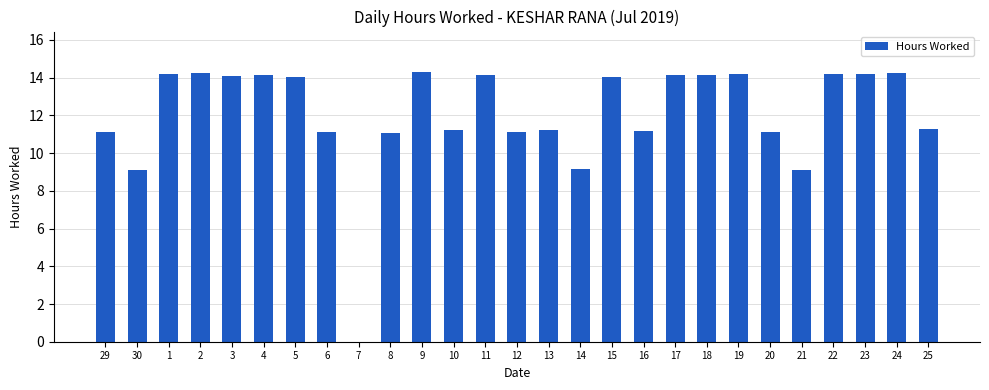

What is the greatest value displayed?

14.3